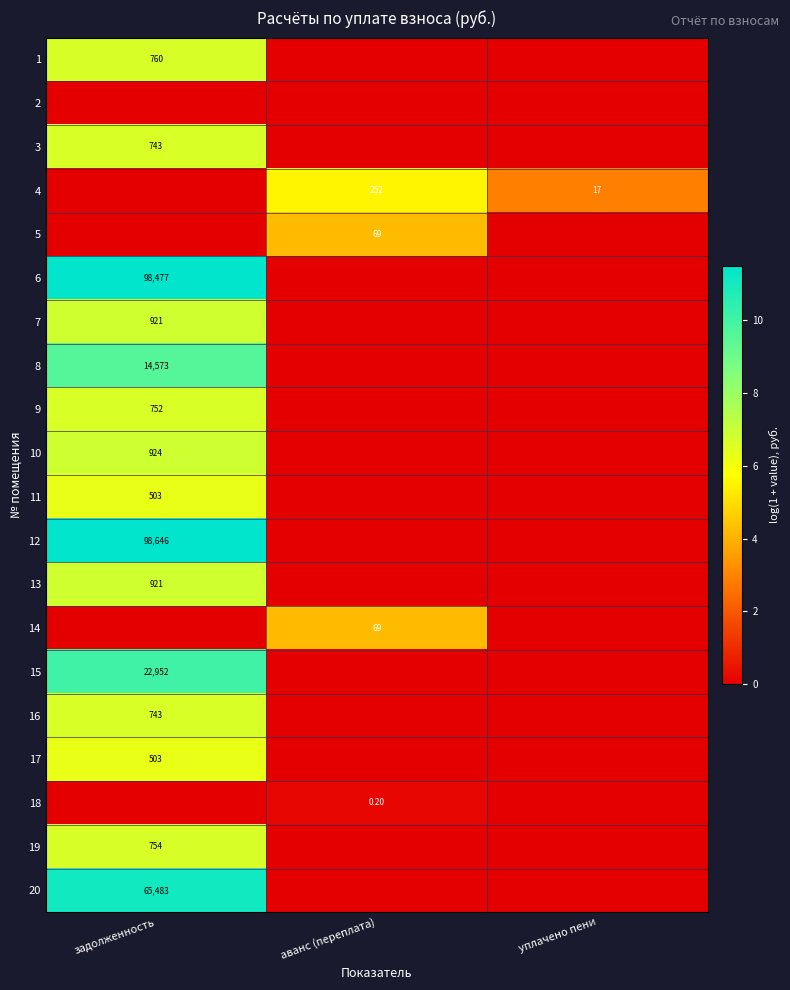

At which category is the sum across all series the highest?

задолженность